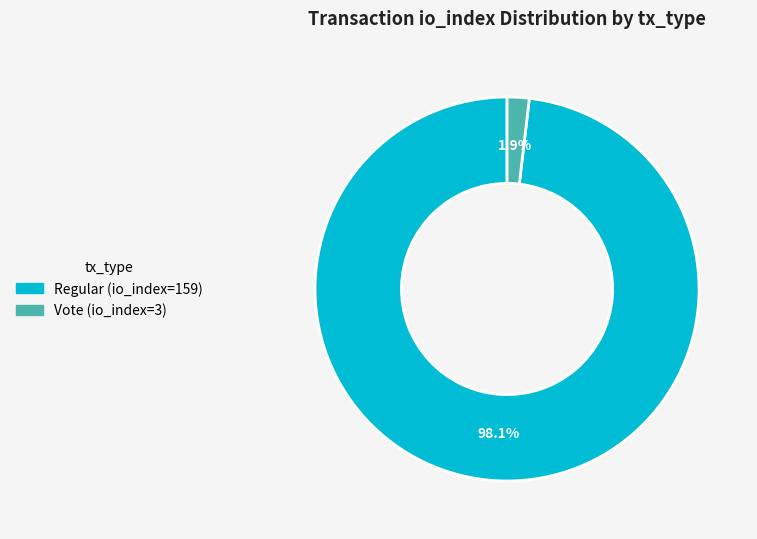

The Vote (io_index=3) slice represents 2% of the pie. True or false?

True